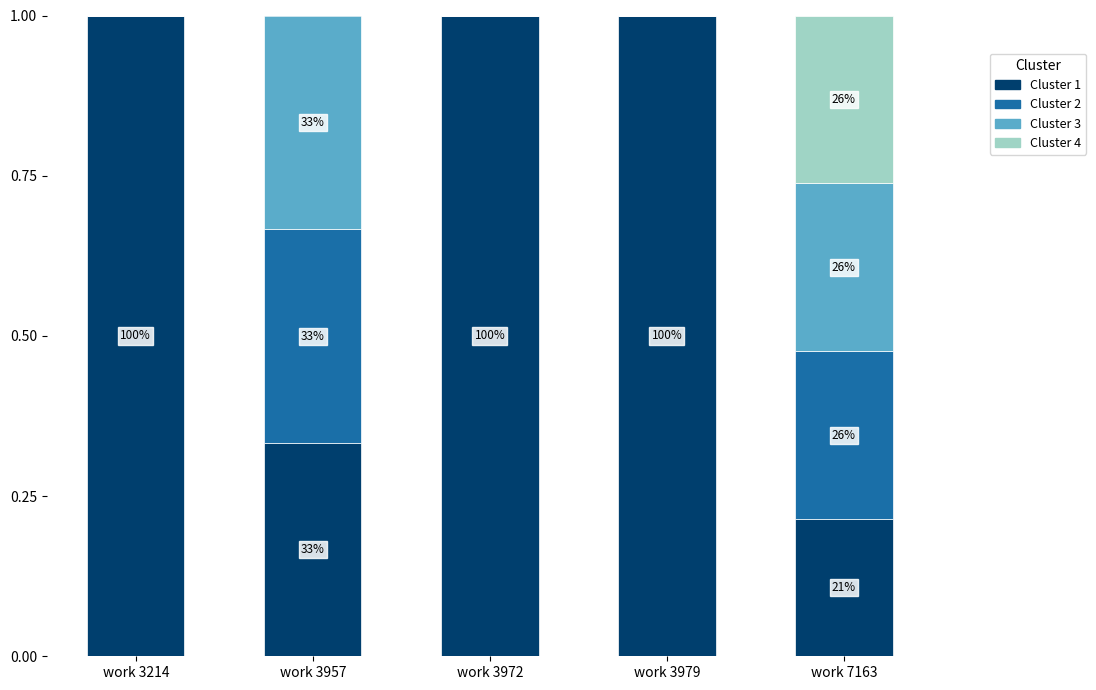

What is the sum of the Cluster 1 values at work 3979 and work 7163?

1.2